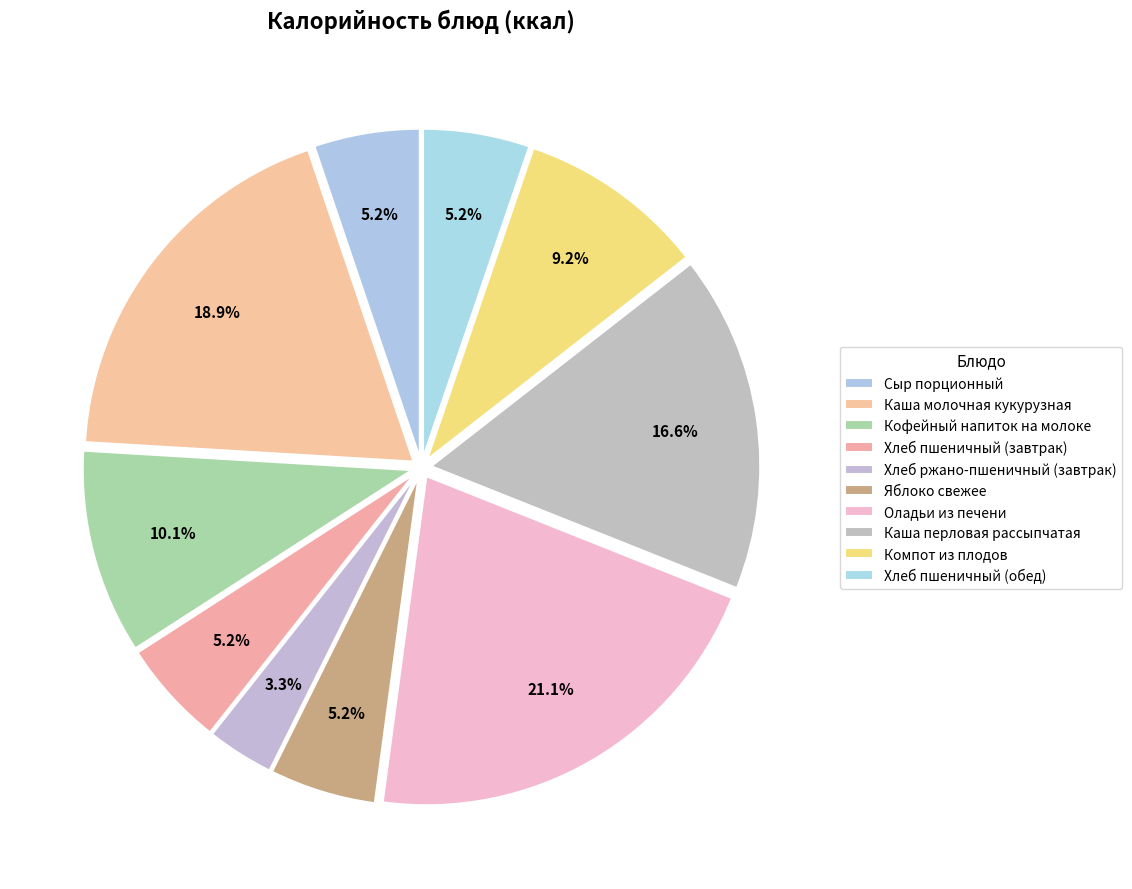

Approximately how many times larger is the value at Яблоко свежее compared to Хлеб пшеничный (завтрак)?

1.0